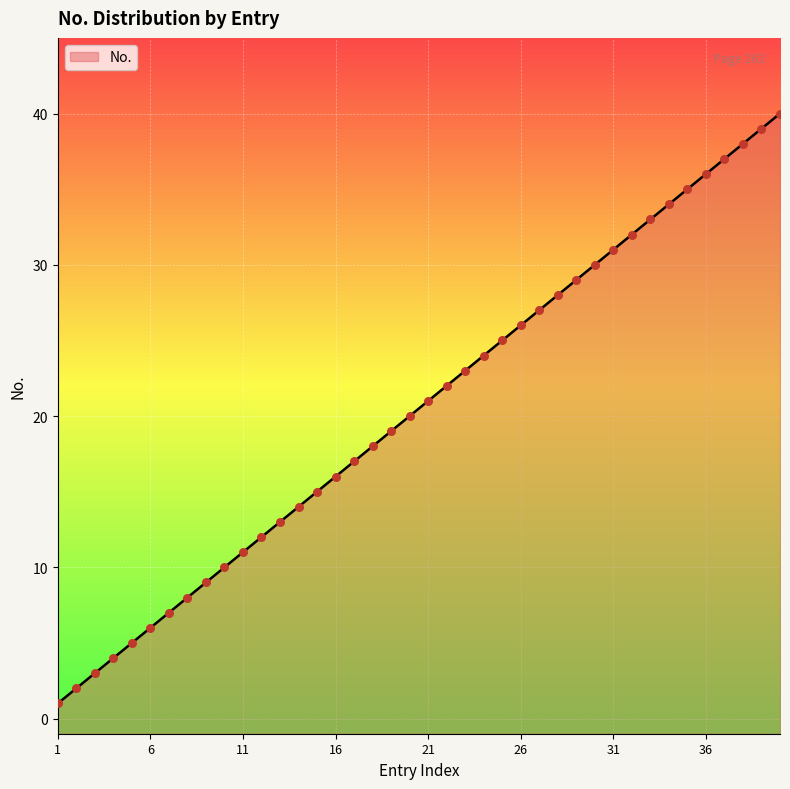

What is the change in value from 8 to 30?

+22